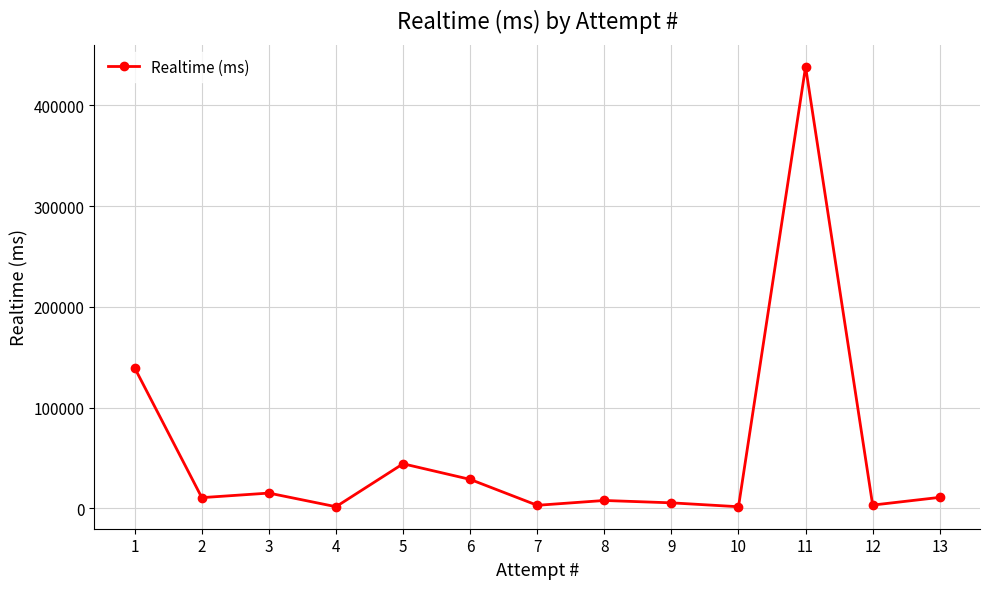

What is the ratio of the value at 12 to the value at 2?

0.3